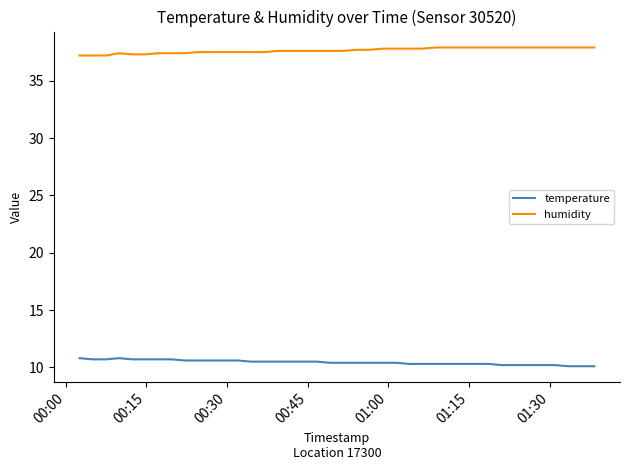

True or false: humidity and temperature intersect in this chart.

False